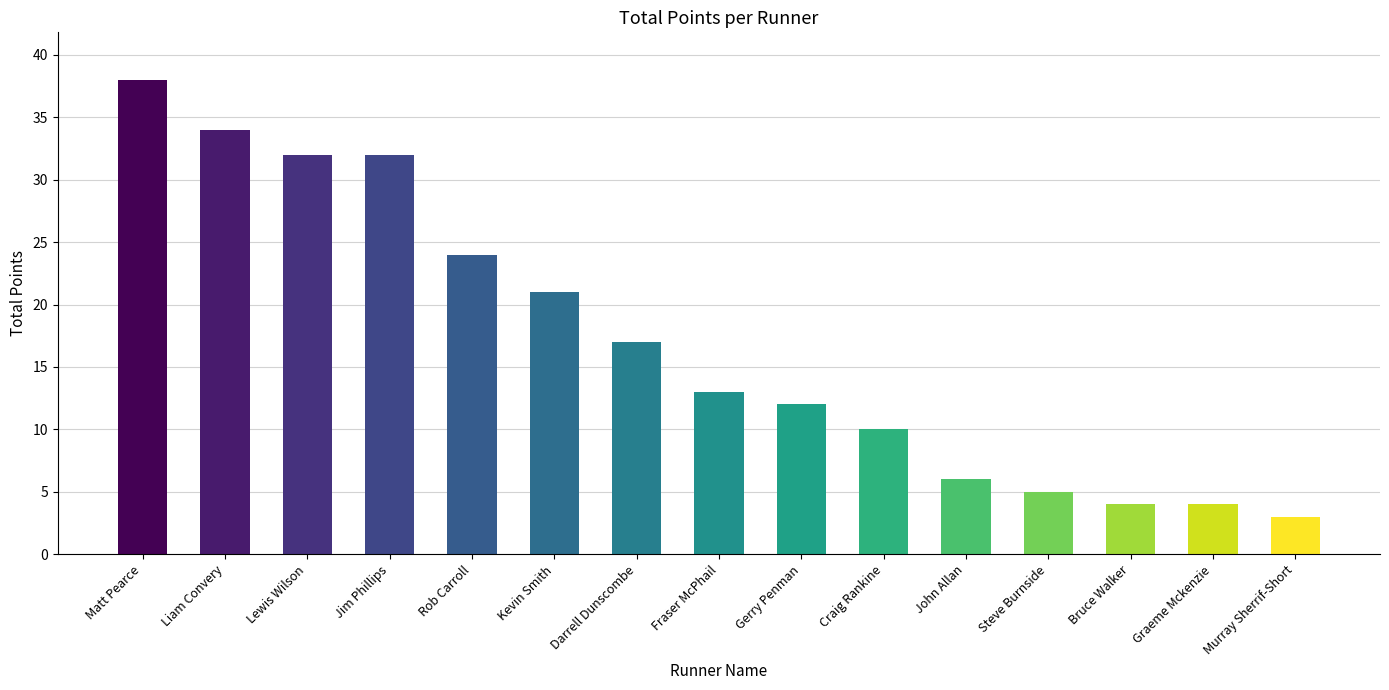

The value at Darrell Dunscombe is 17. True or false?

True